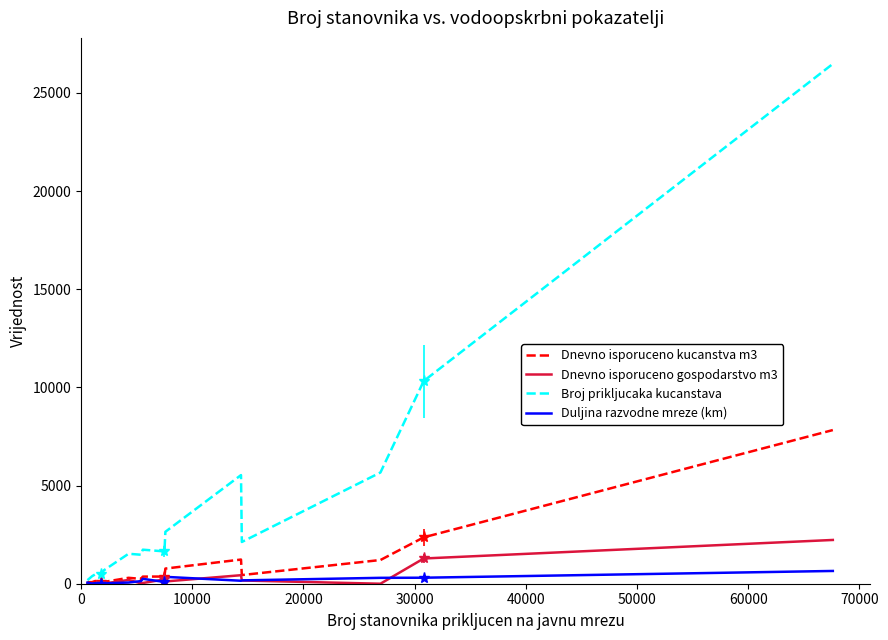

Which series has the largest range (max minus min)?

Broj prikljucaka kucanstava